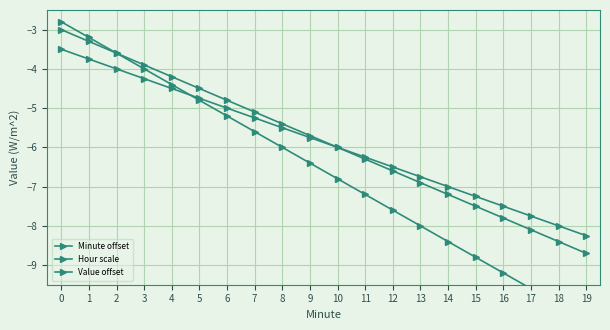

Between which two adjacent categories do Value offset and Hour scale first intersect?

4 and 5